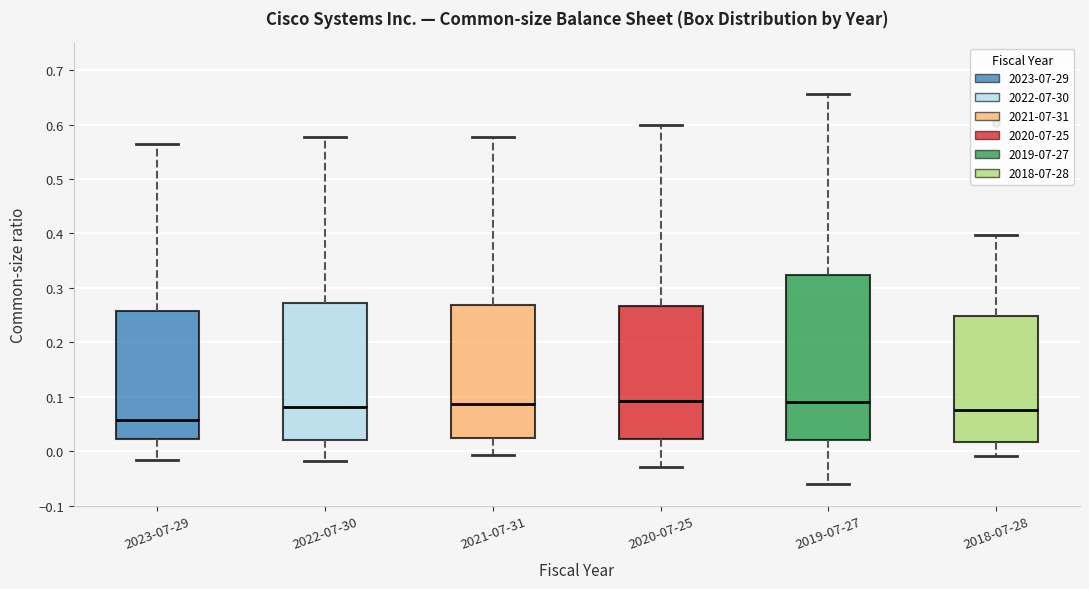

Where does the upper whisker of the box for 2019-07-27 end on the y-axis? The values are not printed on the chart, so give them approximately, as read against the axis.

0.66